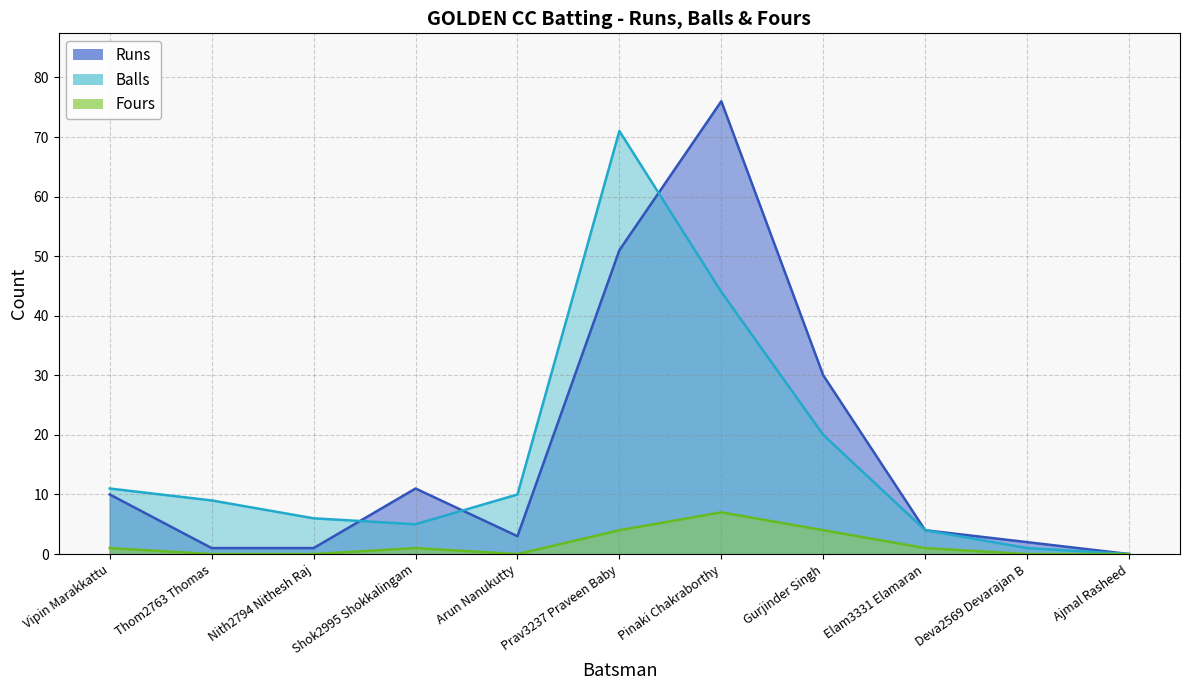

In Balls, how many points are lower than both neighbors (excluding endpoints)?

1